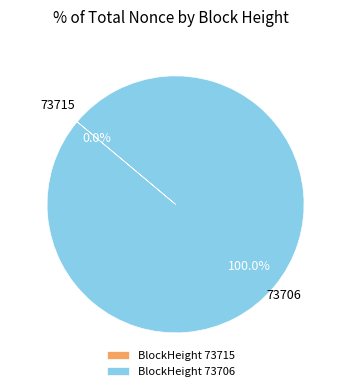

Rank the categories by value from highest to lowest.

73706, 73715